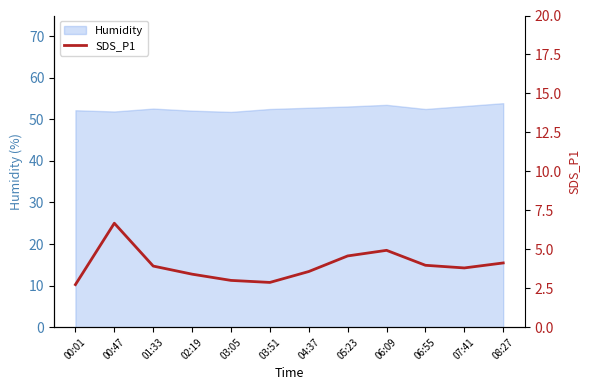

Reading left to right, what are all the values shown in this chart?

2.7	6.7	3.9	3.4	3.0	2.9	3.6	4.6	4.9	4.0	3.8	4.1